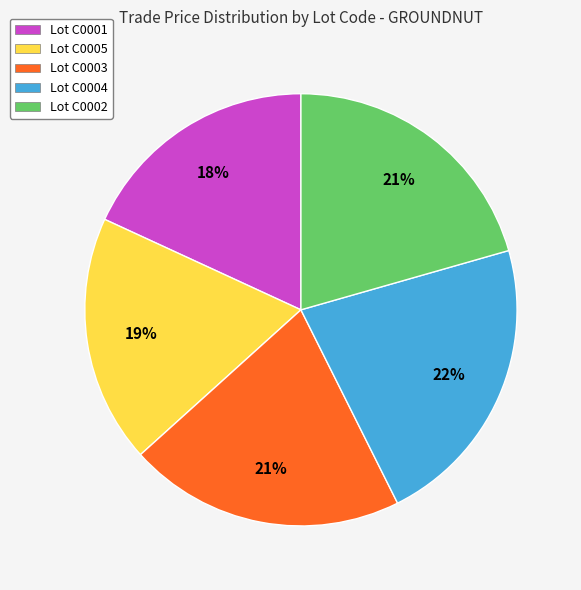

What is the largest slice in the pie chart?

Lot C0004